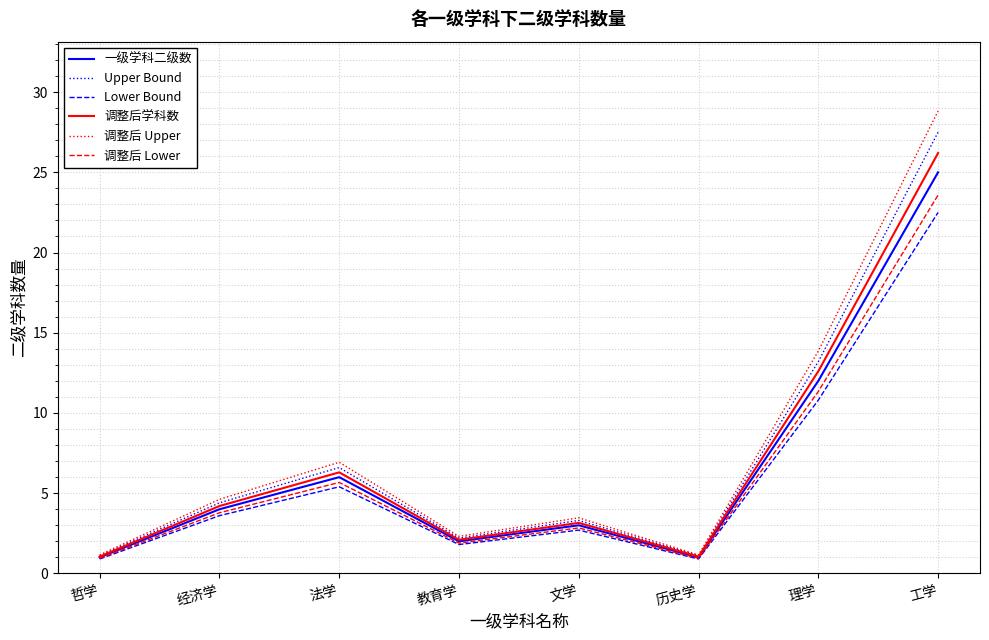

What is the difference between the 一级学科二级数 values at 经济学 and 哲学?

3.0